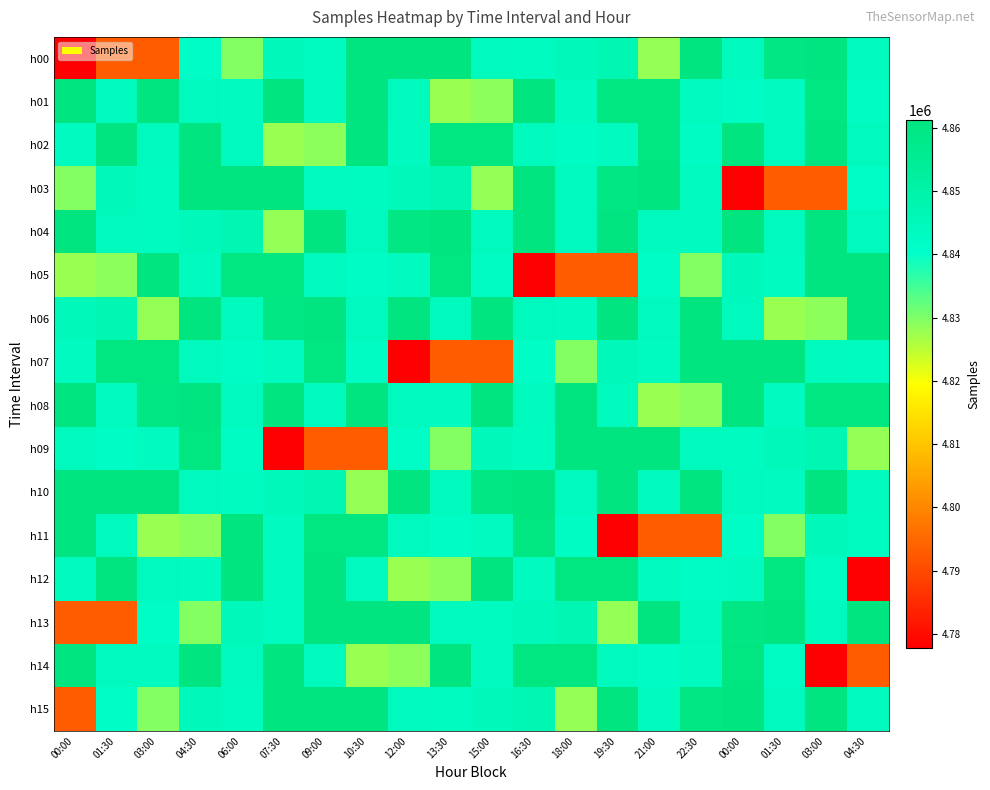

Which category has the highest value across all series?

13:30